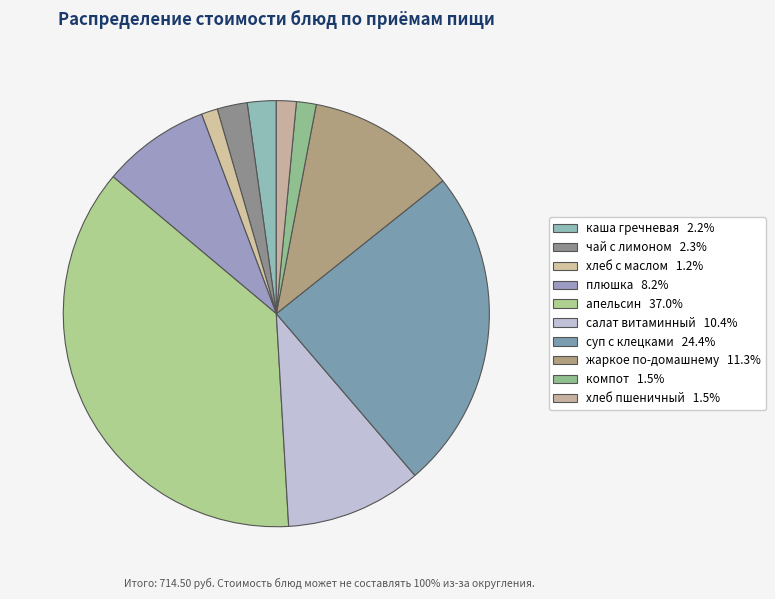

How many segments does this pie chart have?

10